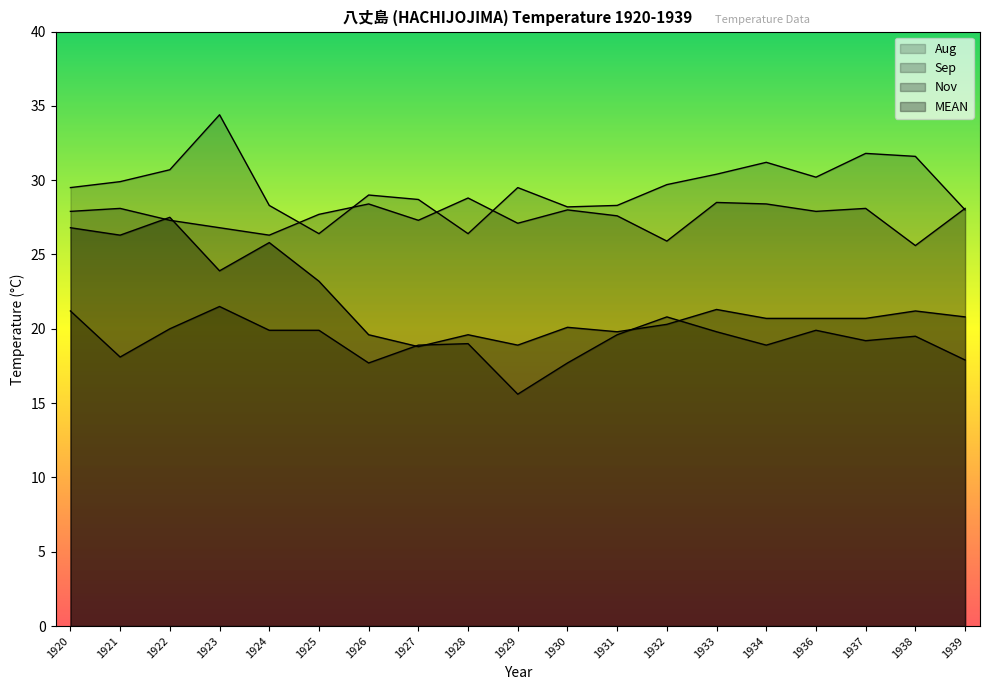

At which label does Sep reach its minimum?

1938